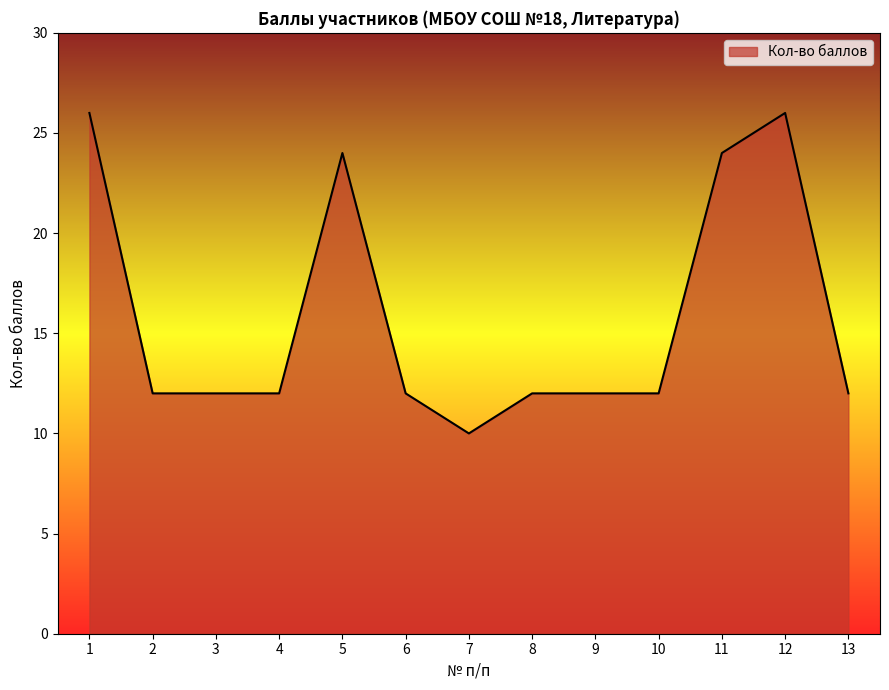

What is the smallest value displayed?

10